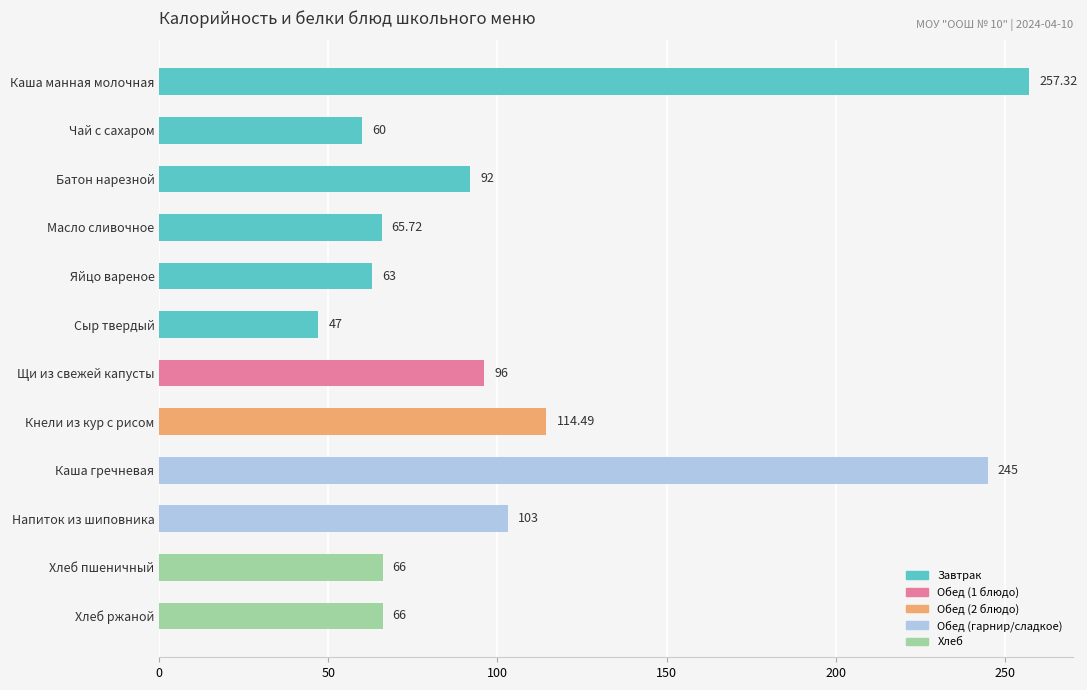

What is the label of the 4th bar from the bottom?

Каша гречневая